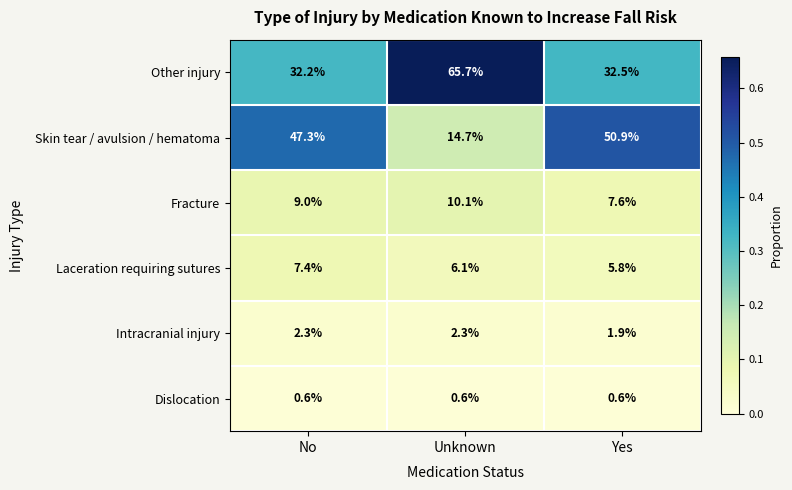

Reading left to right, what are all the values shown in this chart?

Other injury: 32.2	65.7	32.5
Skin tear / avulsion / hematoma: 47.3	14.7	50.9
Fracture: 9.0	10.1	7.6
Laceration requiring sutures: 7.4	6.1	5.8
Intracranial injury: 2.3	2.3	1.9
Dislocation: 0.6	0.6	0.6